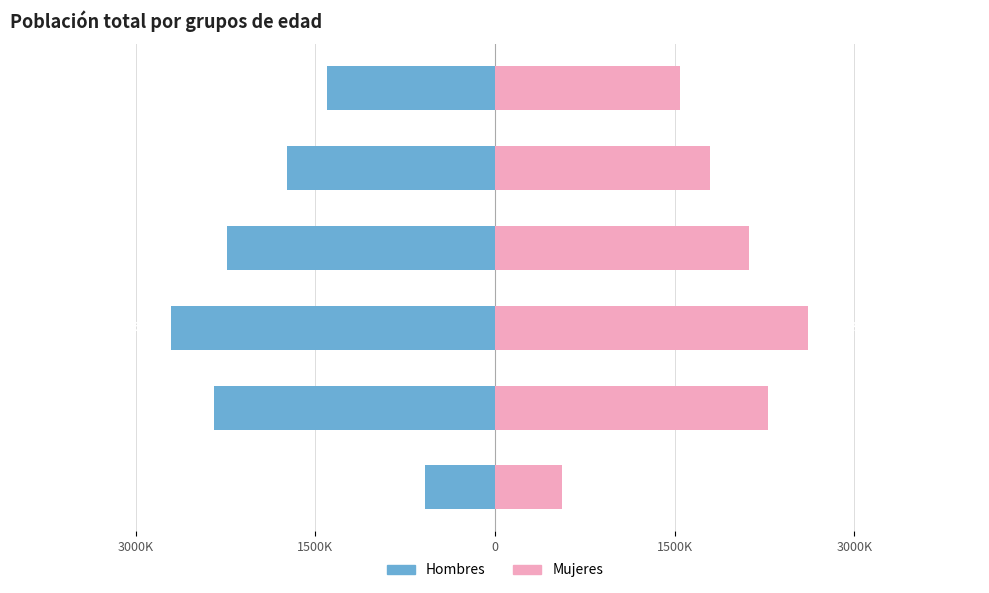

What are all the series names shown in the legend?

Hombres, Mujeres